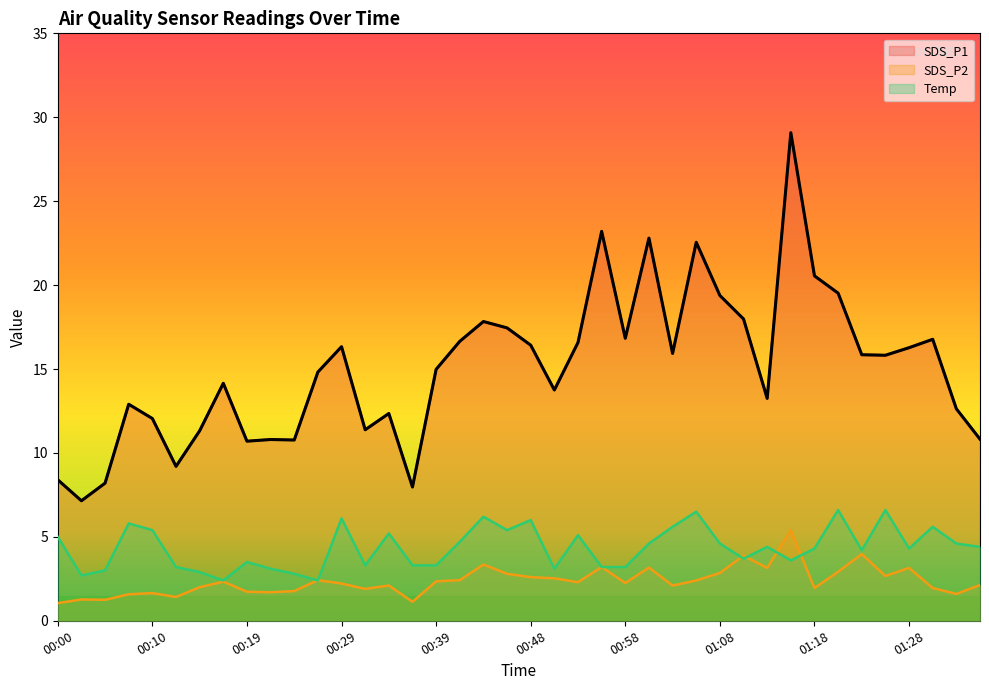

Reading left to right, list all the values displayed in this chart.

SDS_P1: 00:00=8.4	00:02=7.2	00:05=8.2	00:07=12.9	00:10=12.1	00:12=9.2	00:14=11.3	00:17=14.2	00:19=10.7	00:22=10.8	00:24=10.8	00:27=14.8	00:29=16.3	00:31=11.4	00:34=12.3	00:36=8.0	00:39=15.0	00:41=16.6	00:44=17.8	00:46=17.4	00:48=16.4	00:51=13.8	00:53=16.6	00:56=23.2	00:58=16.8	01:01=22.8	01:03=15.9	01:06=22.6	01:08=19.4	01:10=18.0	01:13=13.2	01:15=29.1	01:18=20.6	01:20=19.5	01:23=15.8	01:25=15.8	01:28=16.3	01:30=16.8	01:32=12.6	01:35=10.8
SDS_P2: 00:00=1.1	00:02=1.3	00:05=1.2	00:07=1.6	00:10=1.6	00:12=1.4	00:14=2.0	00:17=2.3	00:19=1.7	00:22=1.7	00:24=1.8	00:27=2.4	00:29=2.2	00:31=1.9	00:34=2.1	00:36=1.1	00:39=2.4	00:41=2.4	00:44=3.4	00:46=2.8	00:48=2.6	00:51=2.5	00:53=2.3	00:56=3.2	00:58=2.2	01:01=3.2	01:03=2.1	01:06=2.4	01:08=2.9	01:10=3.9	01:13=3.1	01:15=5.4	01:18=1.9	01:20=2.9	01:23=4.0	01:25=2.7	01:28=3.1	01:30=1.9	01:32=1.6	01:35=2.1
Temp: 00:00=5.0	00:02=2.7	00:05=3.0	00:07=5.8	00:10=5.4	00:12=3.2	00:14=2.9	00:17=2.4	00:19=3.5	00:22=3.1	00:24=2.8	00:27=2.4	00:29=6.1	00:31=3.3	00:34=5.2	00:36=3.3	00:39=3.3	00:41=4.7	00:44=6.2	00:46=5.4	00:48=6.0	00:51=3.1	00:53=5.1	00:56=3.2	00:58=3.2	01:01=4.6	01:03=5.6	01:06=6.5	01:08=4.6	01:10=3.7	01:13=4.4	01:15=3.6	01:18=4.3	01:20=6.6	01:23=4.2	01:25=6.6	01:28=4.3	01:30=5.6	01:32=4.6	01:35=4.4